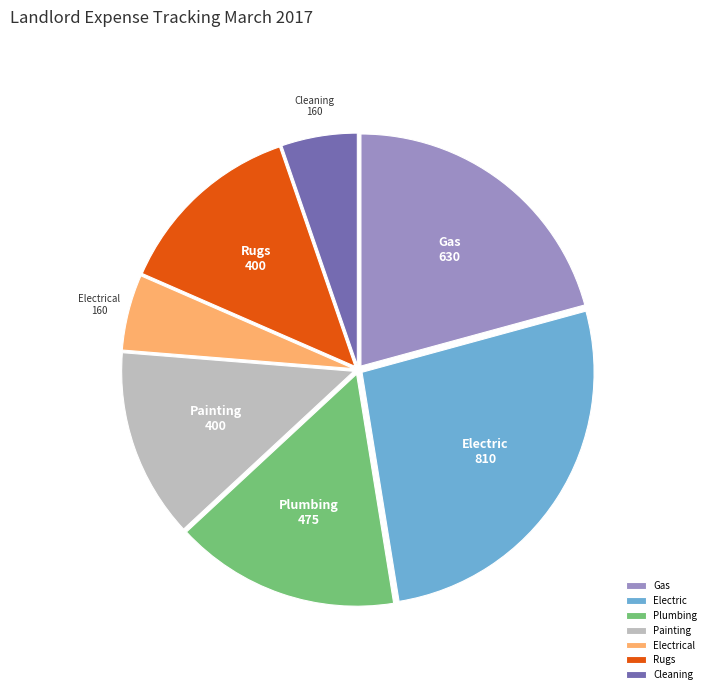

Is the sum of Cleaning and Rugs greater than half?

No